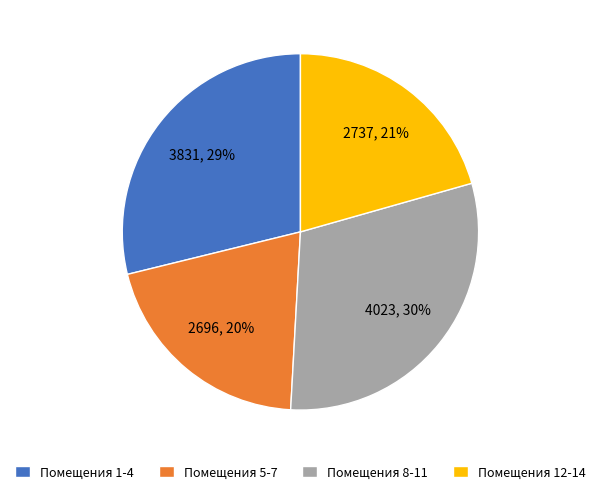

Which slice is the largest?

Помещения 8-11